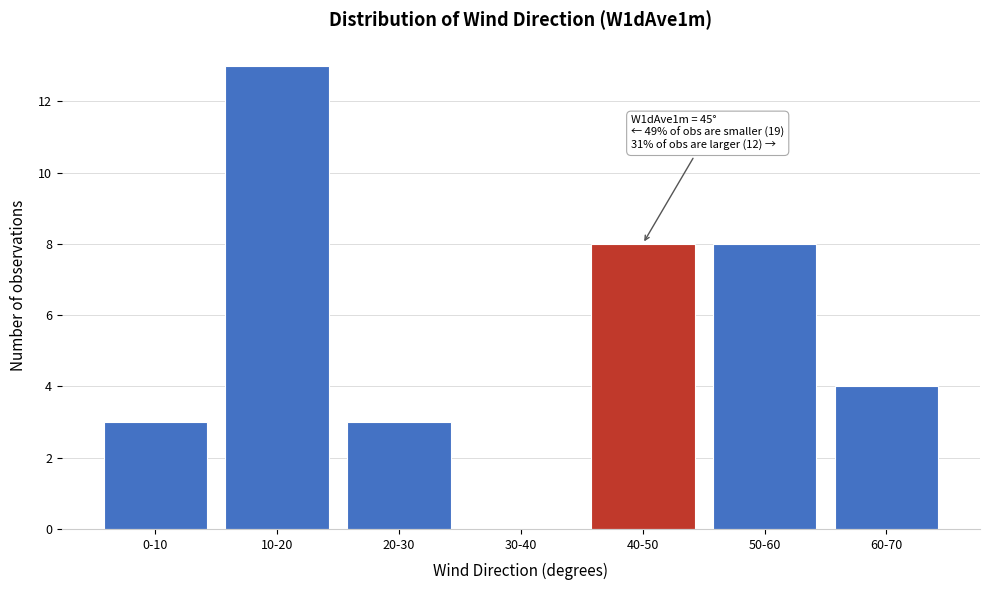

Reading left to right, transcribe all the data shown in this chart.

0-10=3	10-20=13	20-30=3	30-40=0	40-50=8	50-60=8	60-70=4